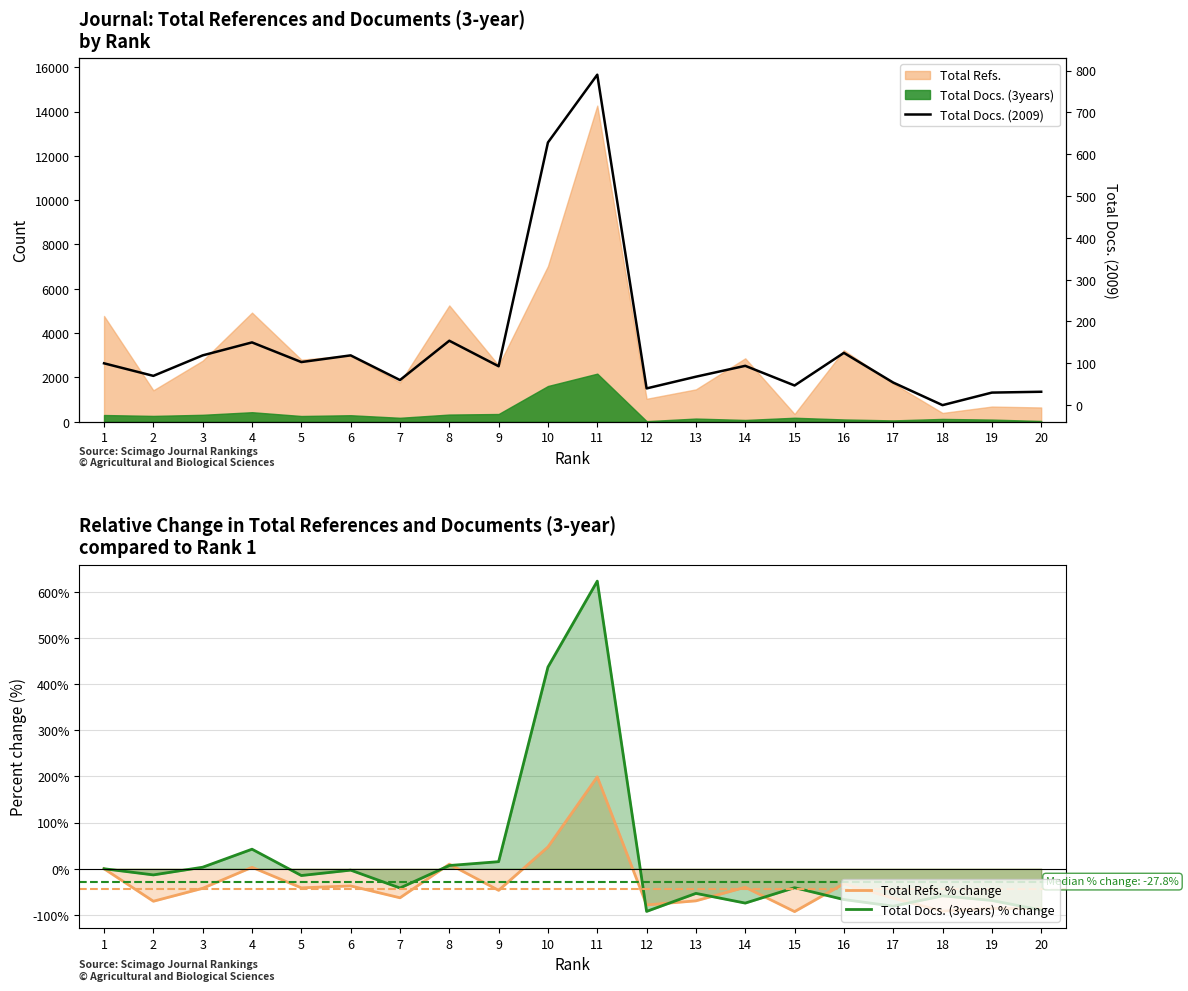

Between 7 and 12, which series saw the biggest shift?

Total Docs. (3years) % change